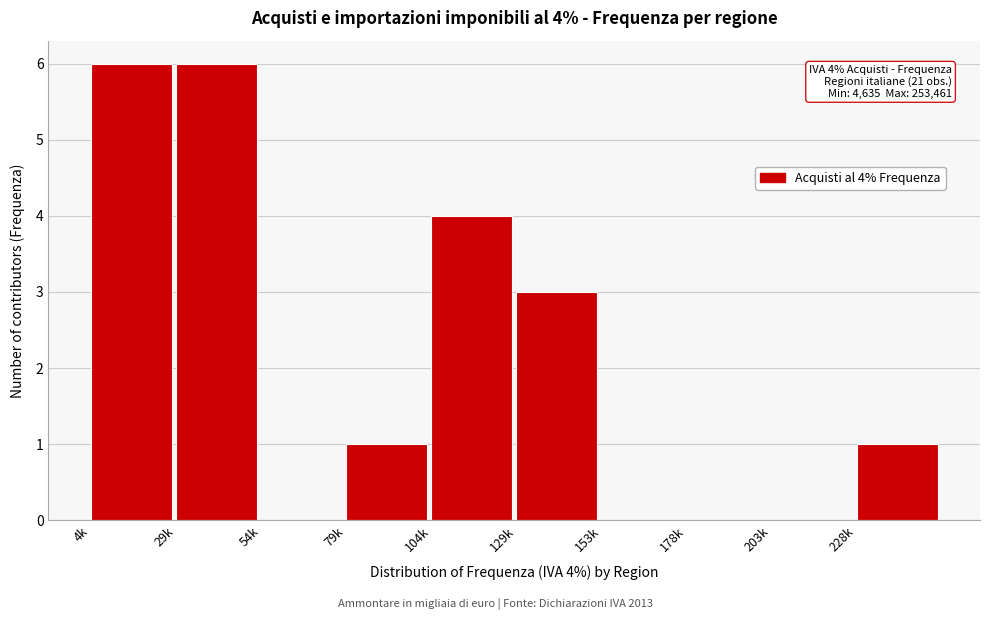

Reading left to right, what are all the values shown in this chart?

4k=6	29k=6	54k=0	79k=1	104k=4	129k=3	153k=0	178k=0	203k=0	228k=1